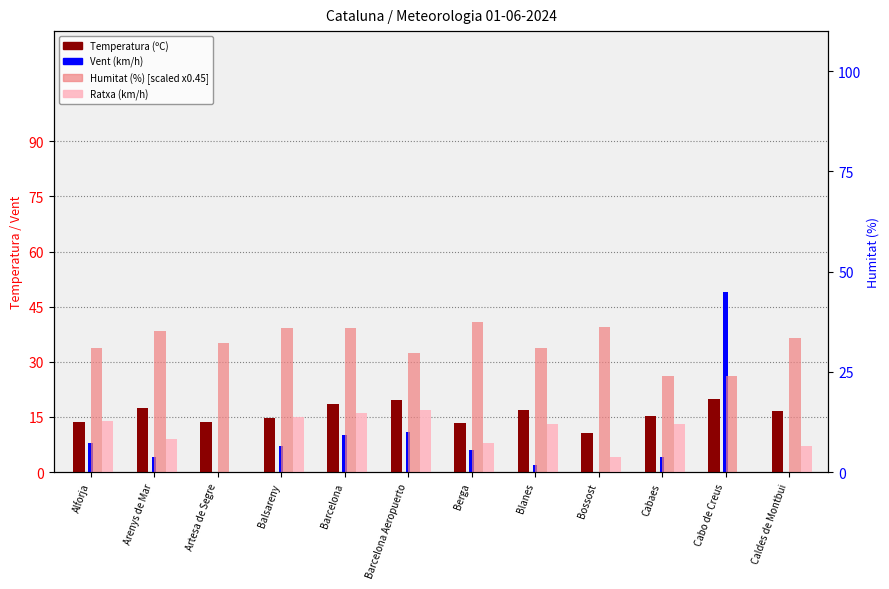

What is the average value of the Temperatura (ºC) series?

15.8